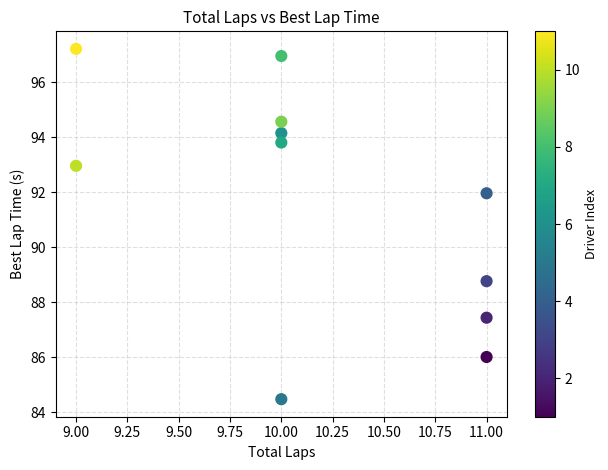

What is the range of X values (max minus min)?

2.0